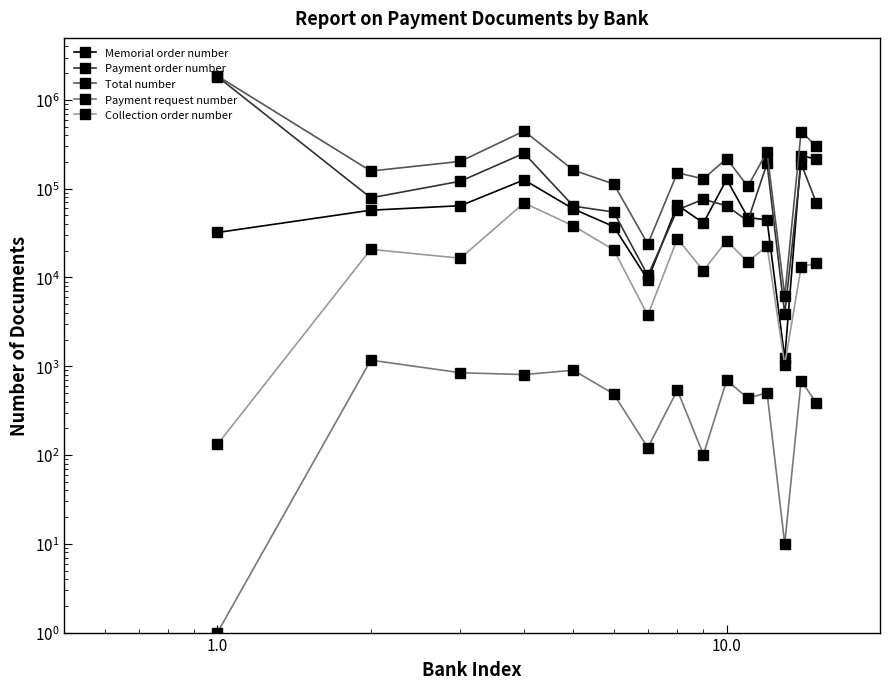

What are all the series names shown in the legend?

Memorial order number, Payment order number, Total number, Payment request number, Collection order number